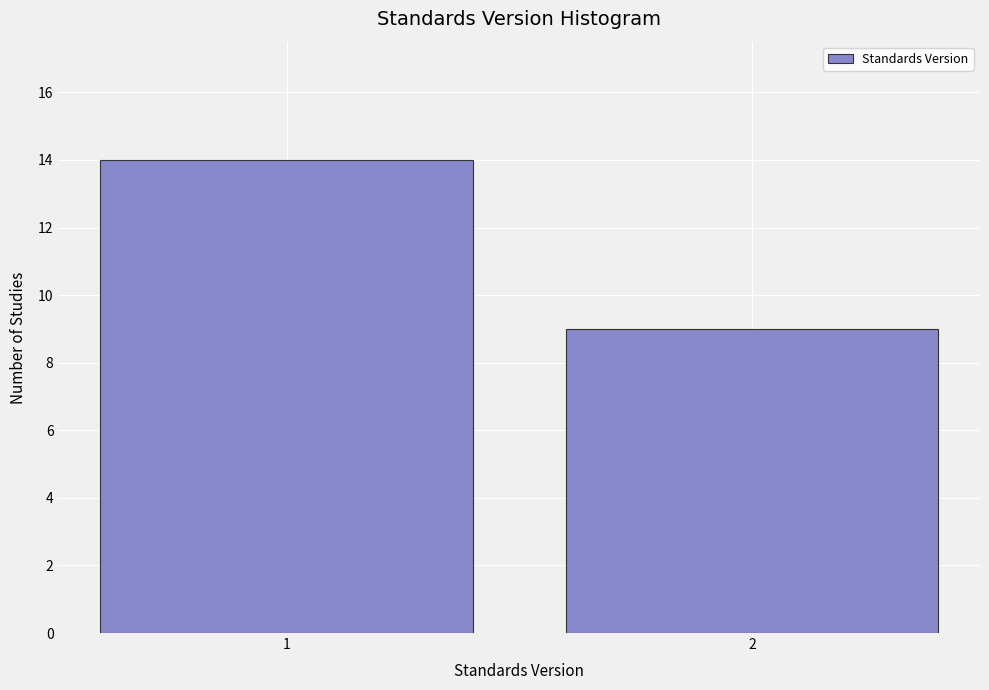

Reading left to right, list all the values displayed in this chart.

14	9